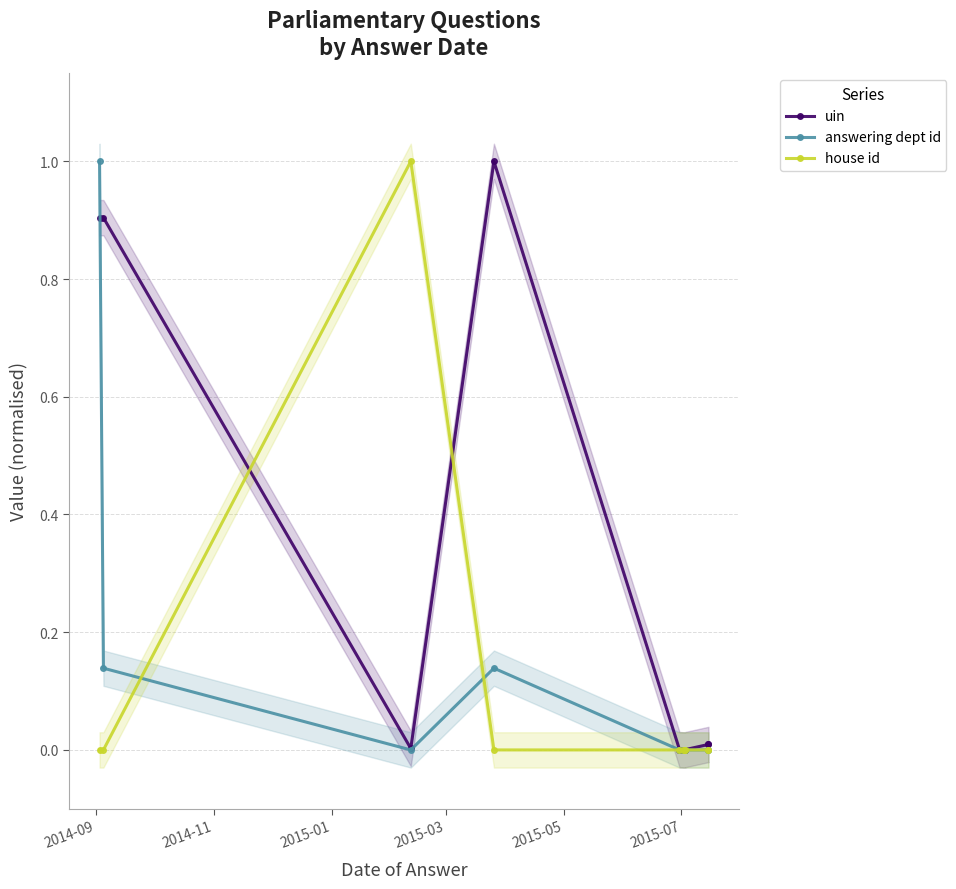

What is the average value of the house id series?

0.1